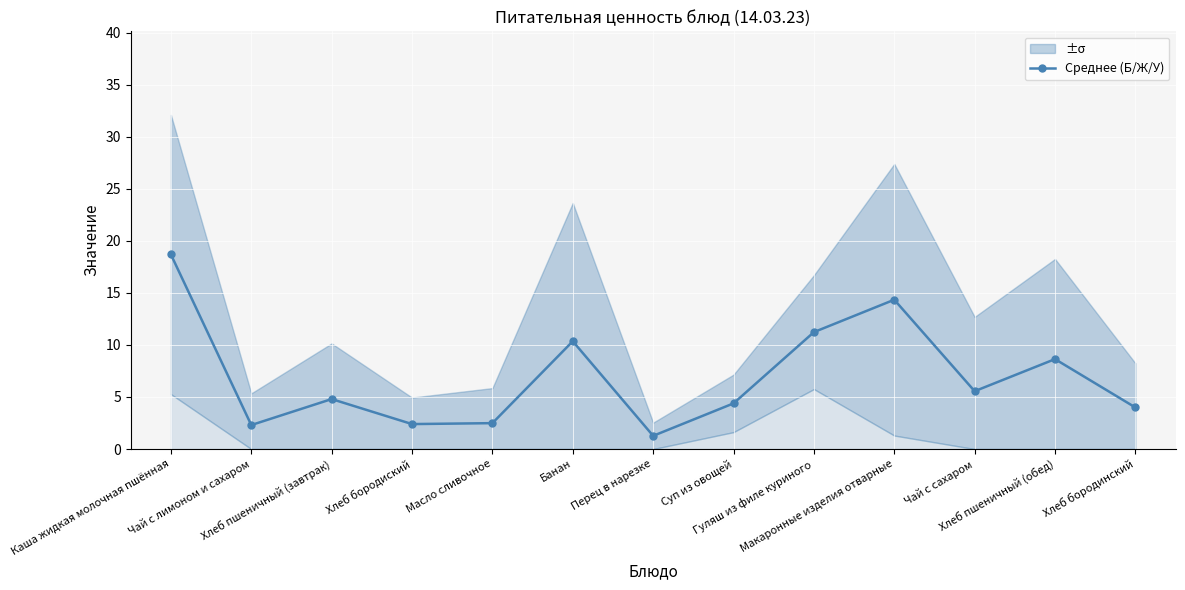

Count the number of values greater than 4.

8